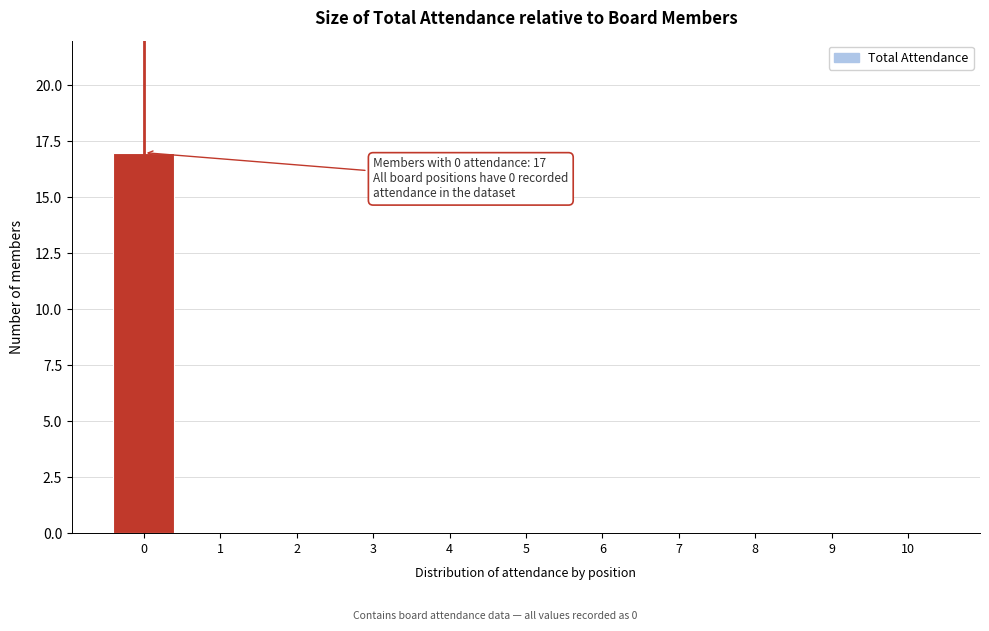

Reading left to right, transcribe all the data shown in this chart.

0=17	1=0	2=0	3=0	4=0	5=0	6=0	7=0	8=0	9=0	10=0